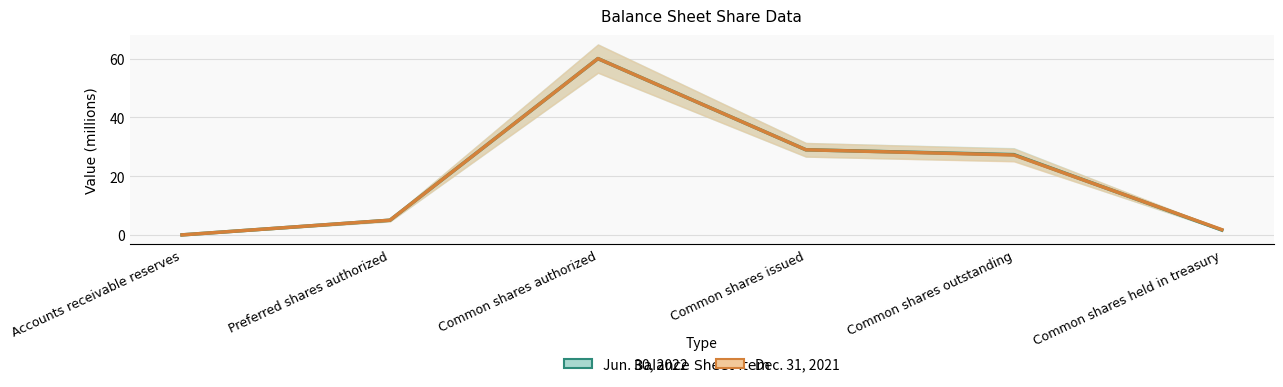

Which series has the largest total across all categories?

Jun. 30, 2022